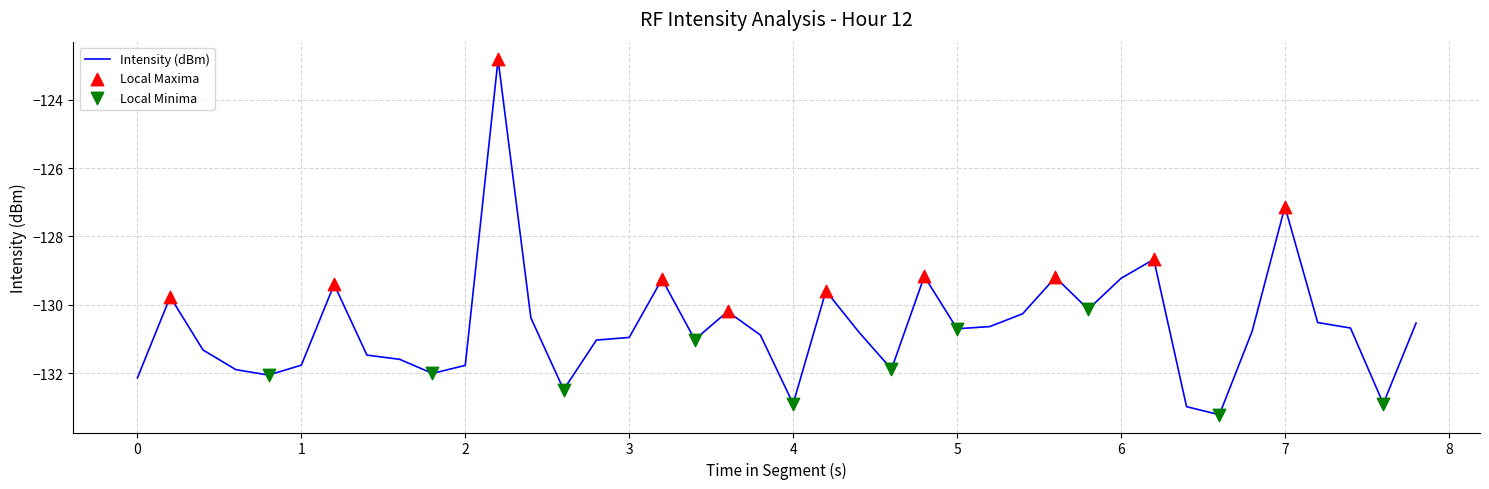

What is the maximum value shown in the chart?

-122.8